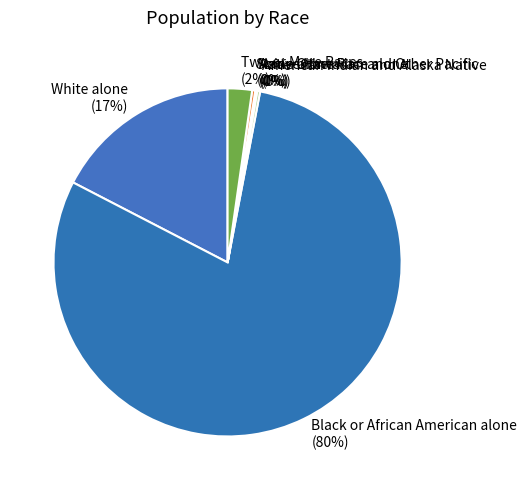

Which slice is the largest?

Black or African American alone